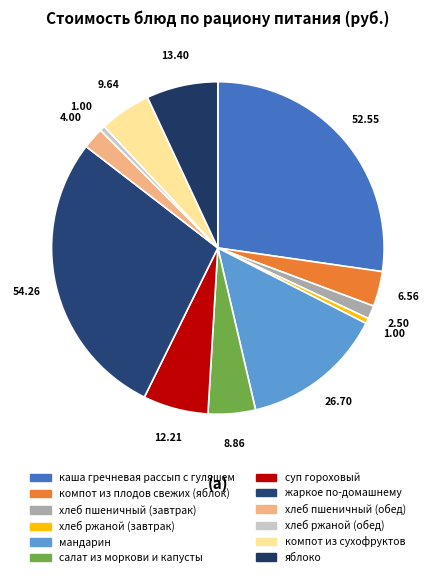

What is the ratio of the value at хлеб пшеничный (завтрак) to the value at хлеб ржаной (обед)?

2.5